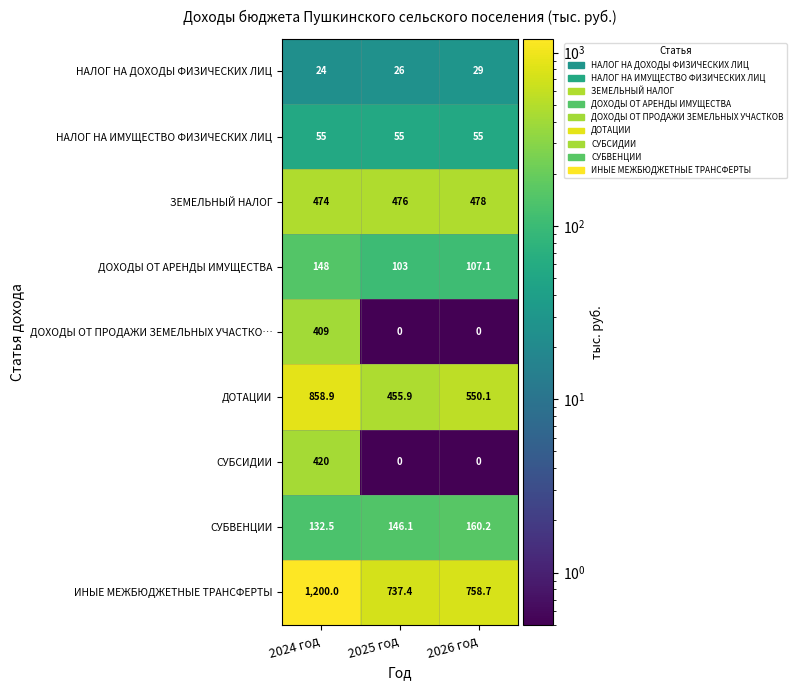

Which series changed the most between 2024 год and 2026 год?

ИНЫЕ МЕЖБЮДЖЕТНЫЕ ТРАНСФЕРТЫ